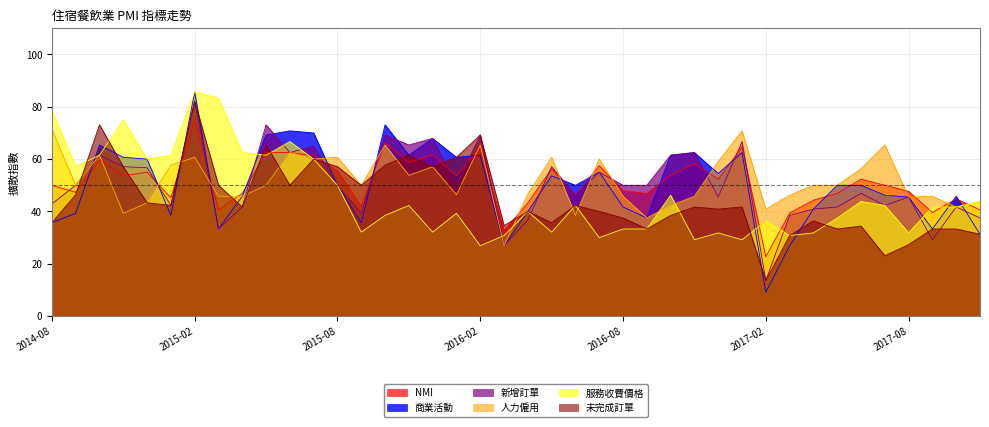

What position from the left is 2014-12?

5